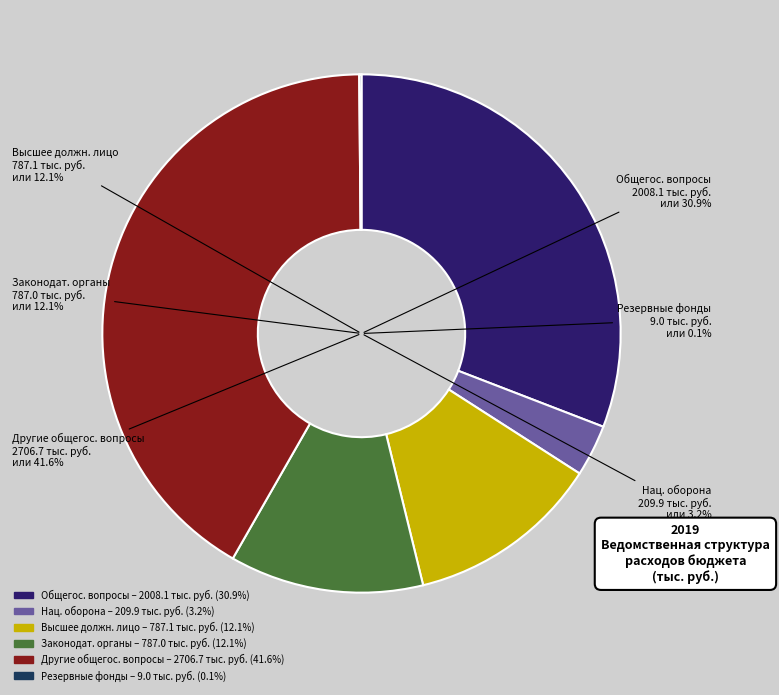

How many slices are in this pie chart?

6